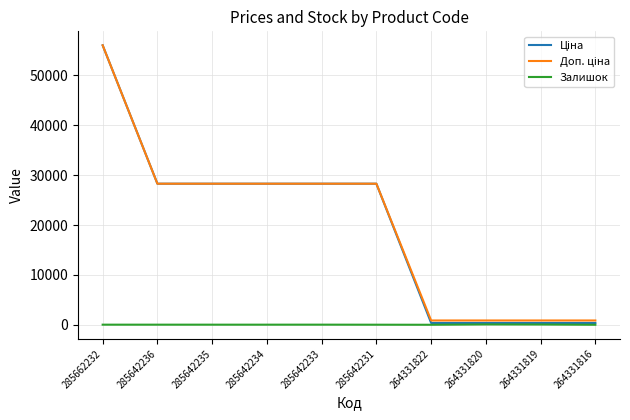

Is it true that Залишок equals 0.0 at 264331816?

True